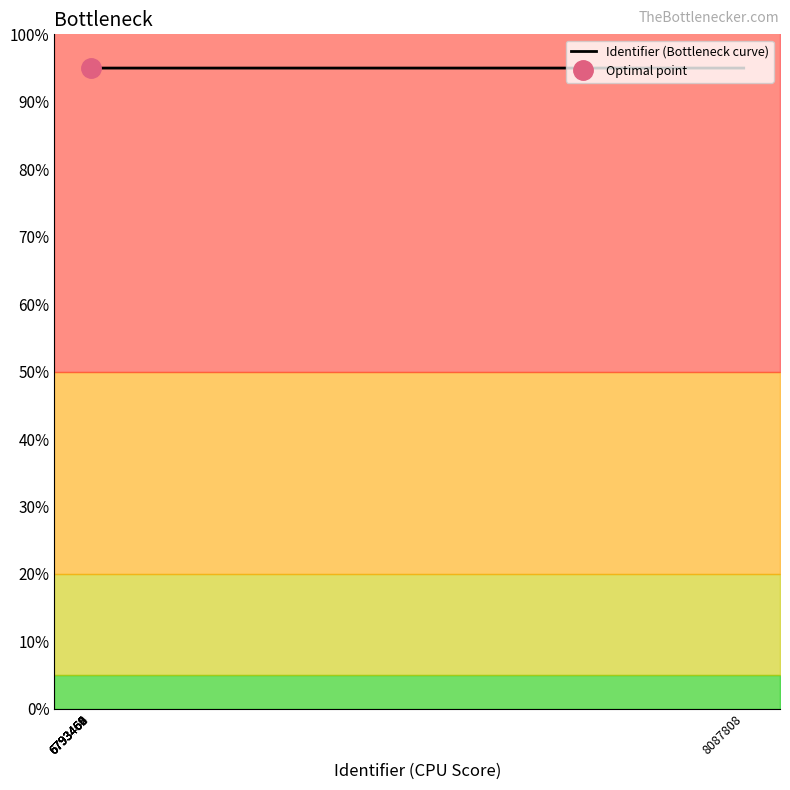

What is the ratio of the value at 6793462 to the value at 6793464?

1.0